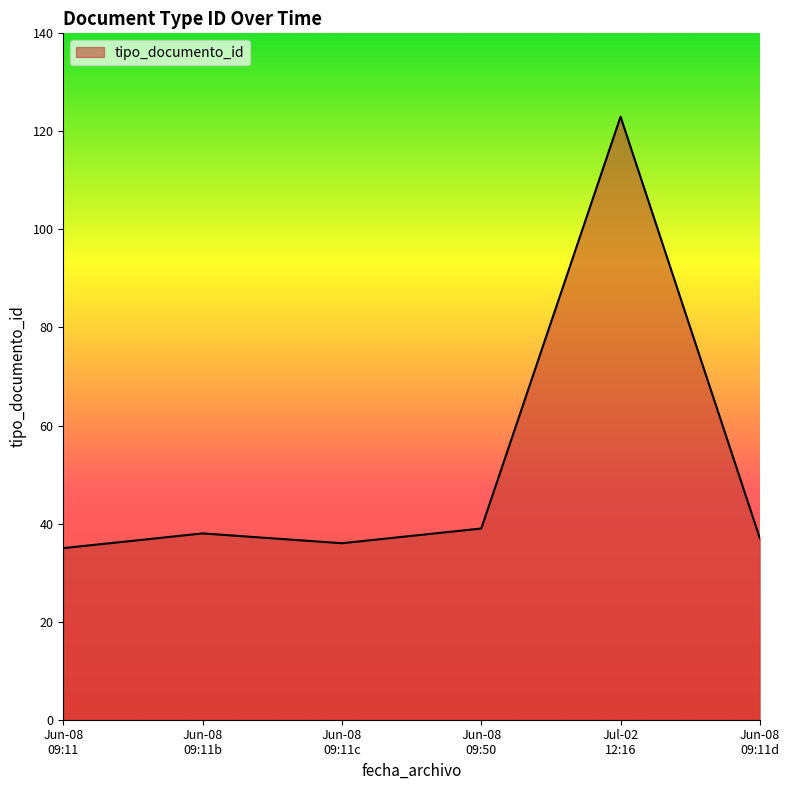

What is the smallest value displayed?

35